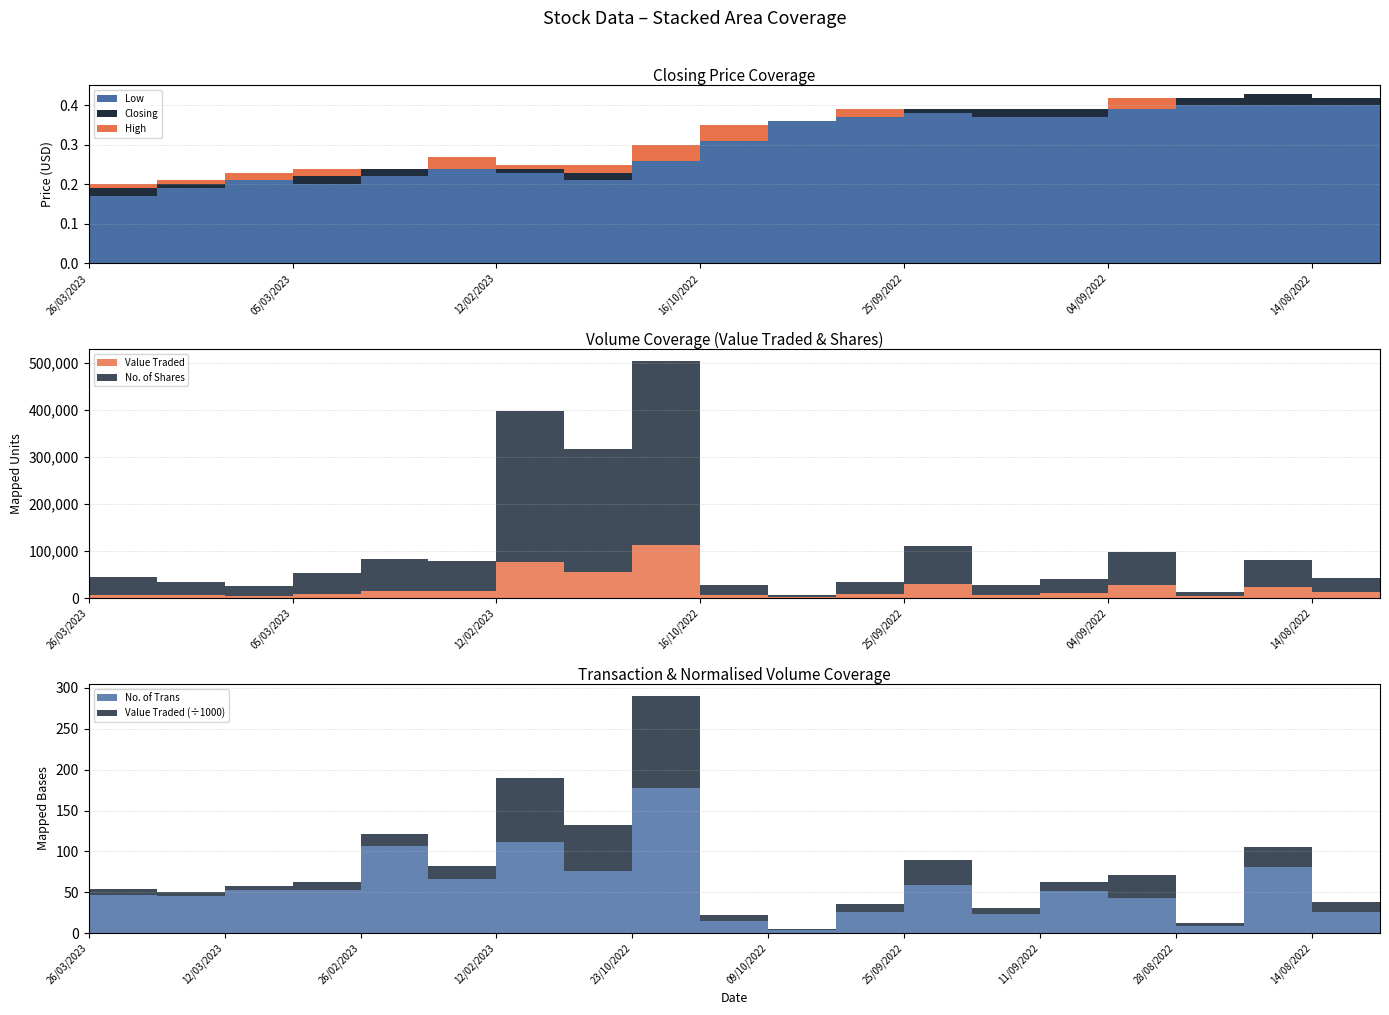

Reading left to right, extract all data points from this chart.

High: 26/03/2023=0.2	19/03/2023=0.2	12/03/2023=0.2	05/03/2023=0.2	26/02/2023=0.2	19/02/2023=0.2	12/02/2023=0.3	30/10/2022=0.2	23/10/2022=0.2	16/10/2022=0.3	09/10/2022=0.3	02/10/2022=0.4	25/09/2022=0.4	18/09/2022=0.4	11/09/2022=0.4	04/09/2022=0.4	28/08/2022=0.4	21/08/2022=0.4	14/08/2022=0.4	07/08/2022=0.4
Closing: 26/03/2023=0.2	19/03/2023=0.2	12/03/2023=0.2	05/03/2023=0.2	26/02/2023=0.2	19/02/2023=0.2	12/02/2023=0.2	30/10/2022=0.2	23/10/2022=0.2	16/10/2022=0.3	09/10/2022=0.3	02/10/2022=0.4	25/09/2022=0.4	18/09/2022=0.4	11/09/2022=0.4	04/09/2022=0.4	28/08/2022=0.4	21/08/2022=0.4	14/08/2022=0.4	07/08/2022=0.4
Low: 26/03/2023=0.2	19/03/2023=0.2	12/03/2023=0.2	05/03/2023=0.2	26/02/2023=0.2	19/02/2023=0.2	12/02/2023=0.2	30/10/2022=0.2	23/10/2022=0.2	16/10/2022=0.3	09/10/2022=0.3	02/10/2022=0.4	25/09/2022=0.4	18/09/2022=0.4	11/09/2022=0.4	04/09/2022=0.4	28/08/2022=0.4	21/08/2022=0.4	14/08/2022=0.4	07/08/2022=0.4